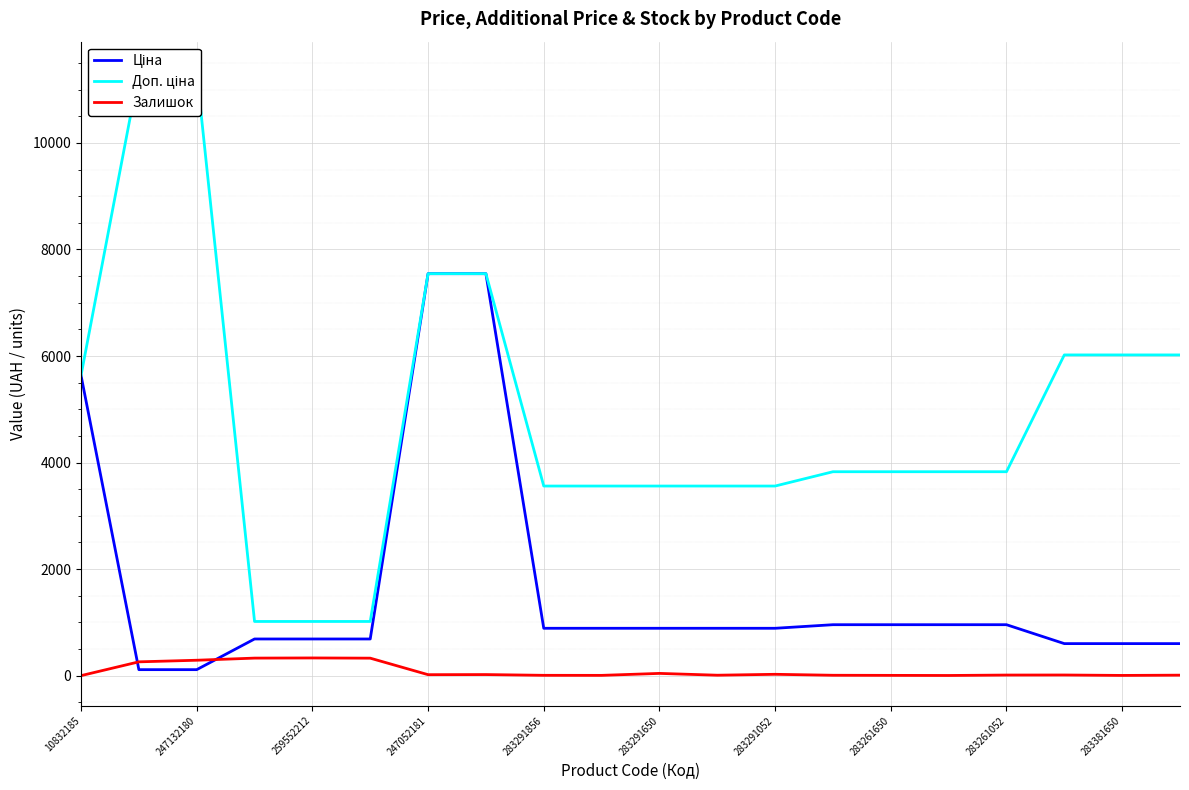

True or false: Залишок has a value of 6.0 at 283261650.

True